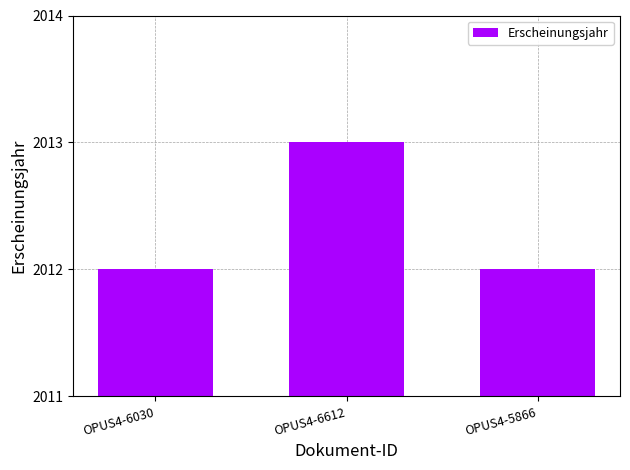

What is the label of the 3rd bar from the right?

OPUS4-6030